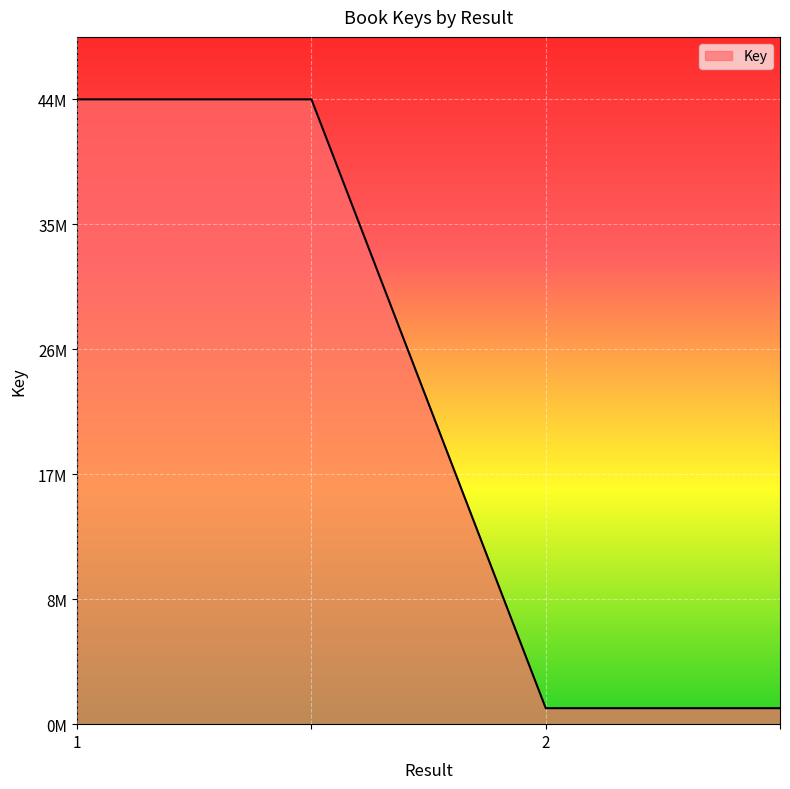

Does the chart have visible grid lines?

Yes